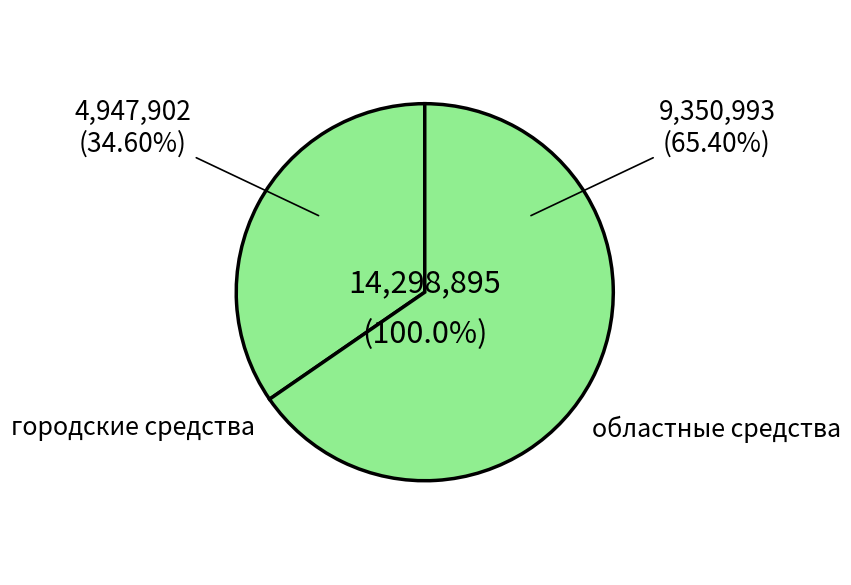

Combined, what portion of the pie is городские средства and областные средства?

100.0%